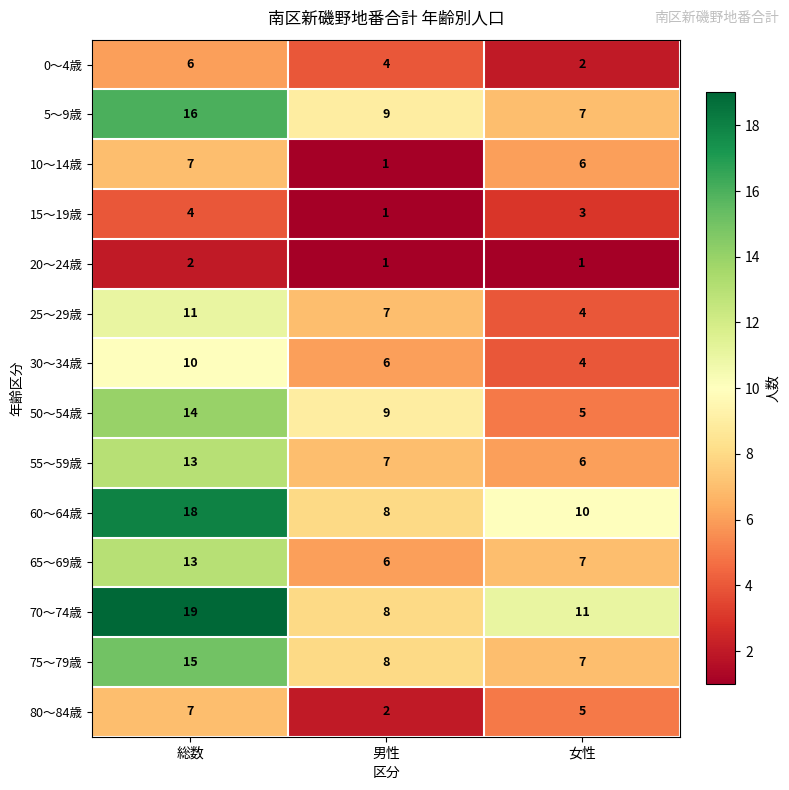

What is the difference between the 70～74歳 values at 総数 and 女性?

8